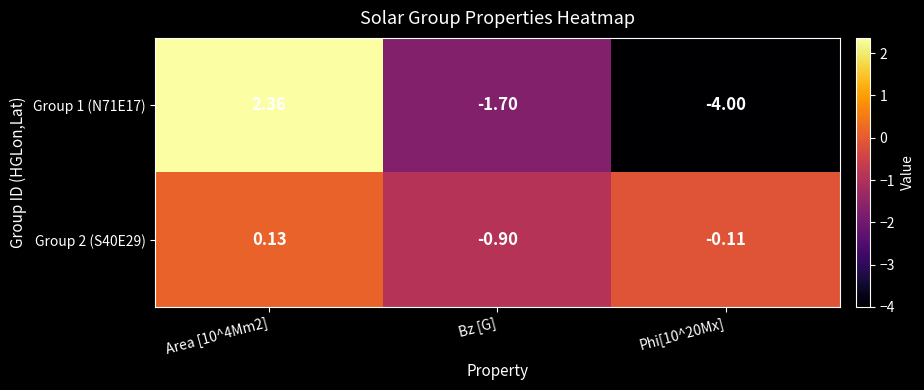

Which category has the lowest value in the Group 2 (S40E29) series?

Bz [G]